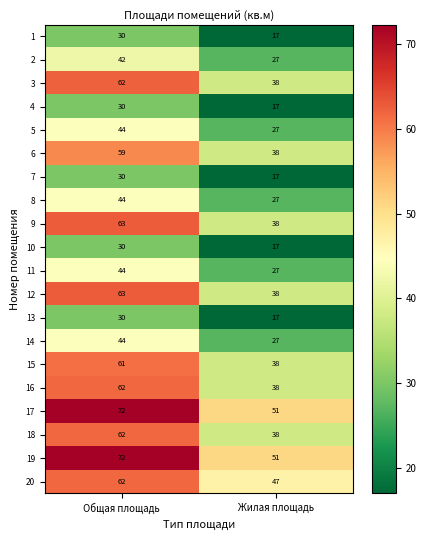

What is the spread (max minus min) of values at Жилая площадь?

34